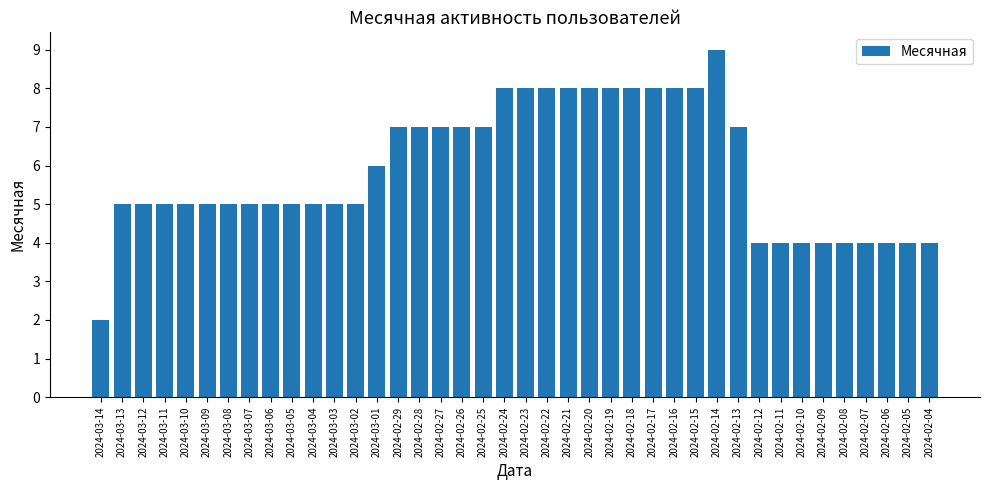

Is it true that the value at 2024-03-05 is 8?

False